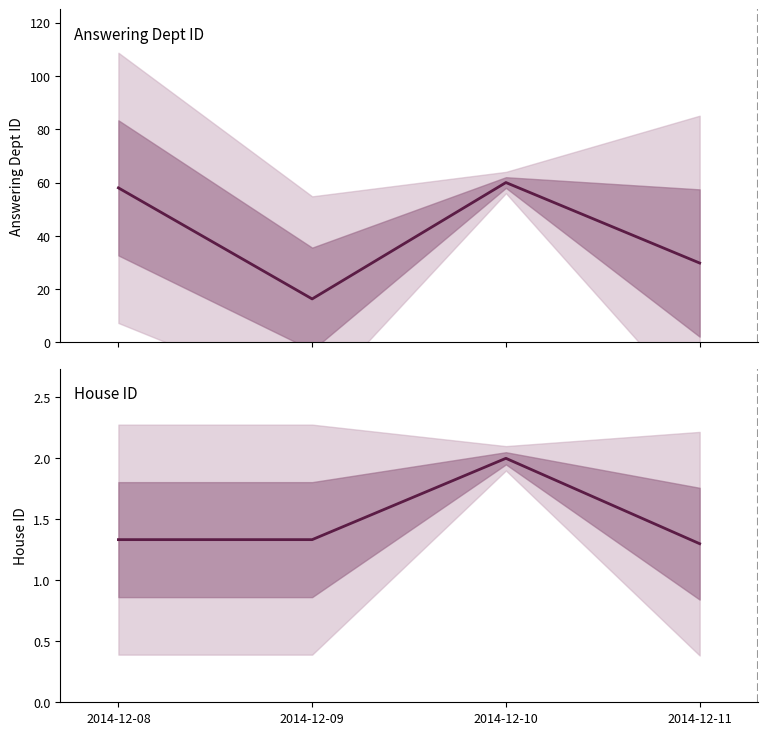

Which category has the highest value in the answering dept id series?

2014-12-10